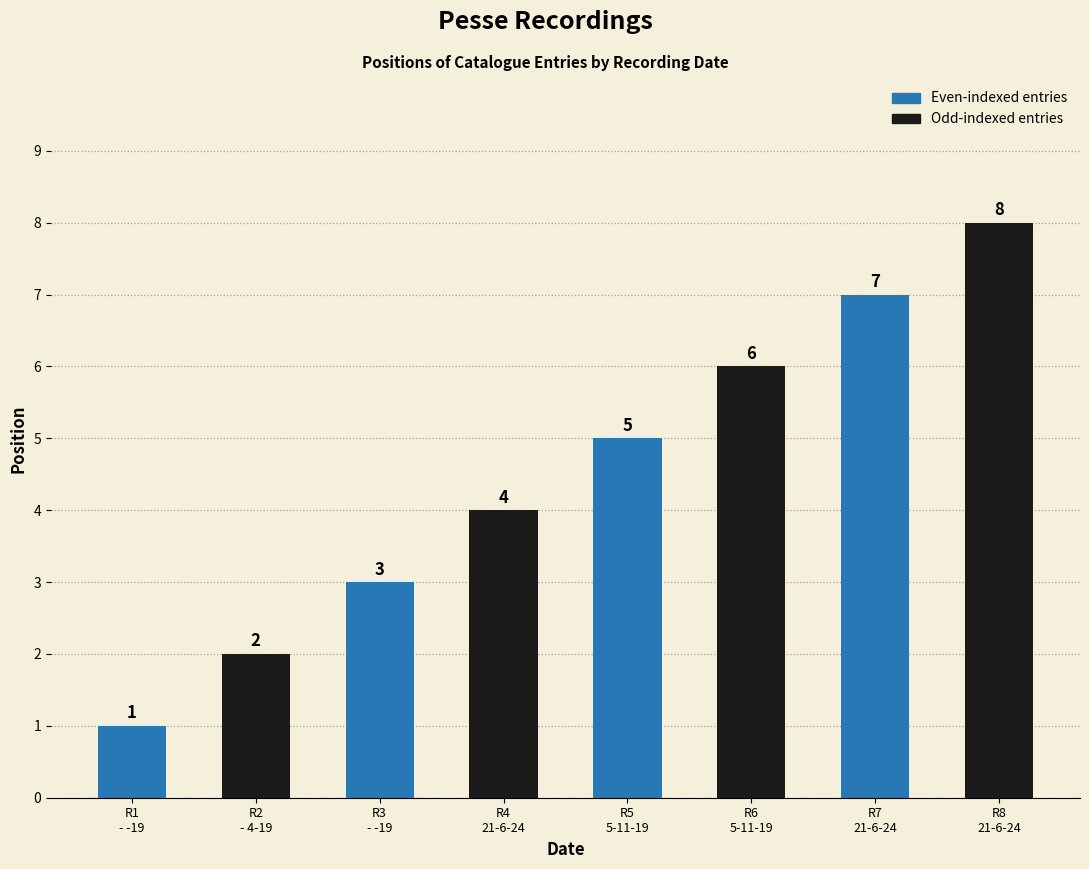

What is the approximate value at R3
- -19?

3